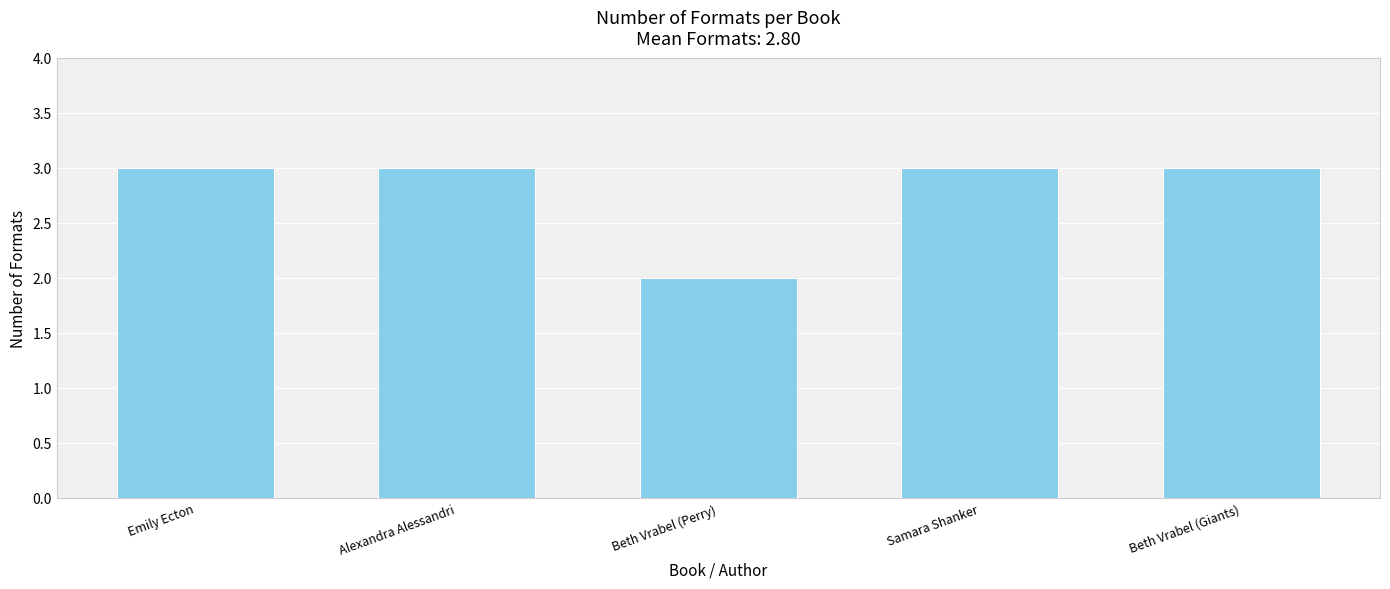

What is the change in value from Beth Vrabel (Perry) to Samara Shanker?

+1